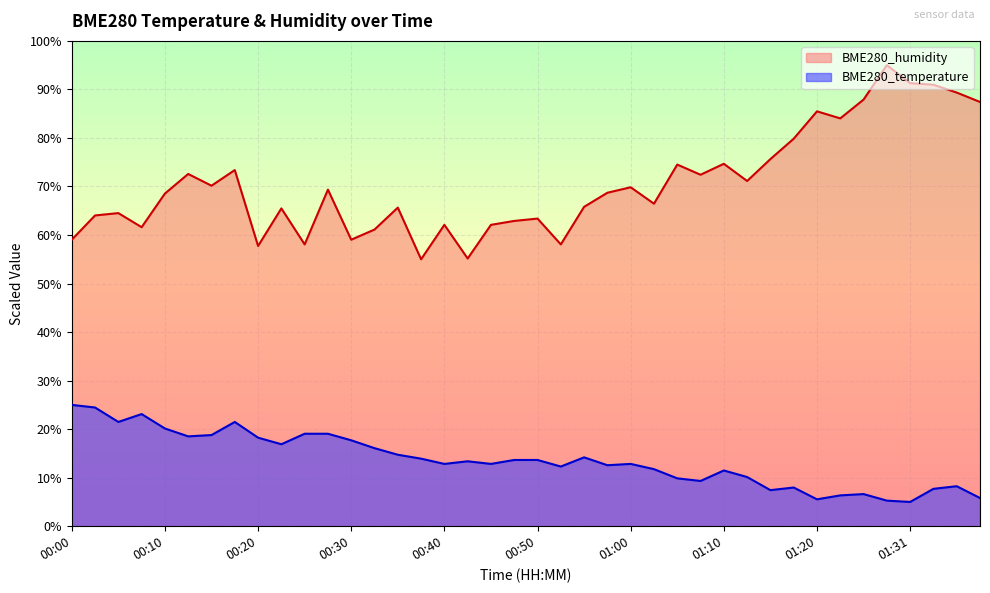

How many lines are shown in the chart?

2